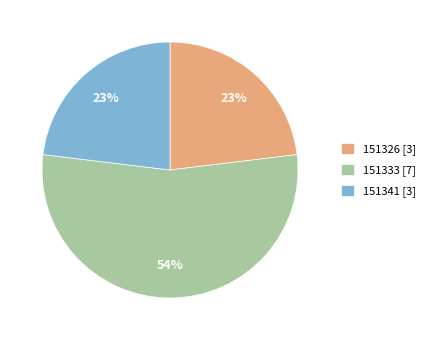

Combined, do 151333 and 151326 account for over 50%?

Yes